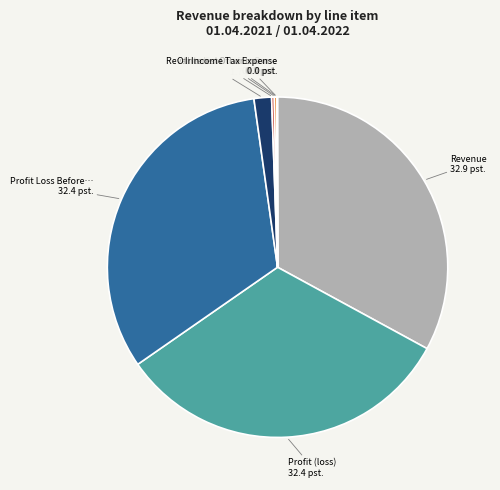

Is there a majority slice in this chart?

No